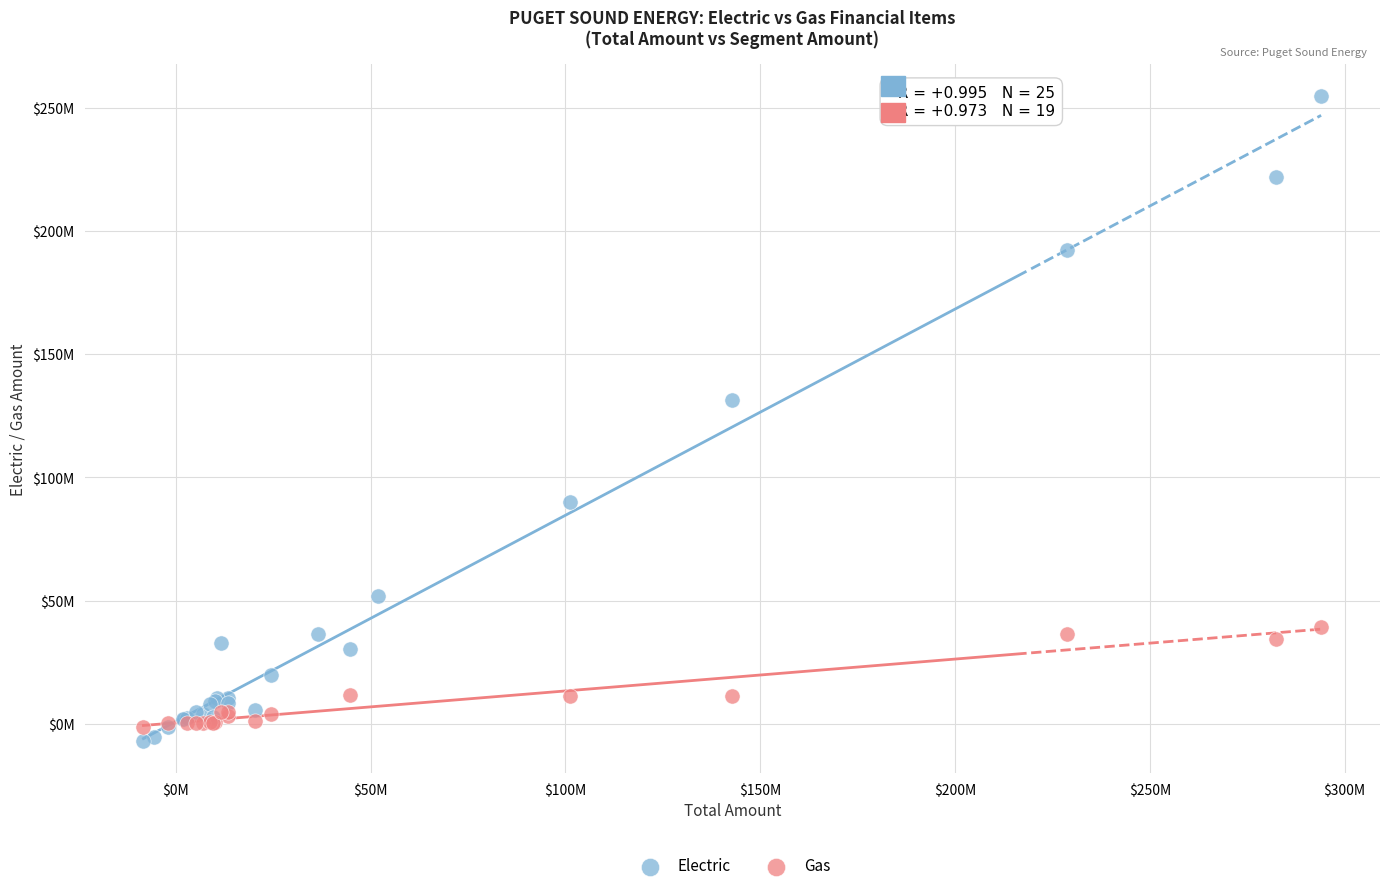

What are all the series names shown in the legend?

Electric, Gas